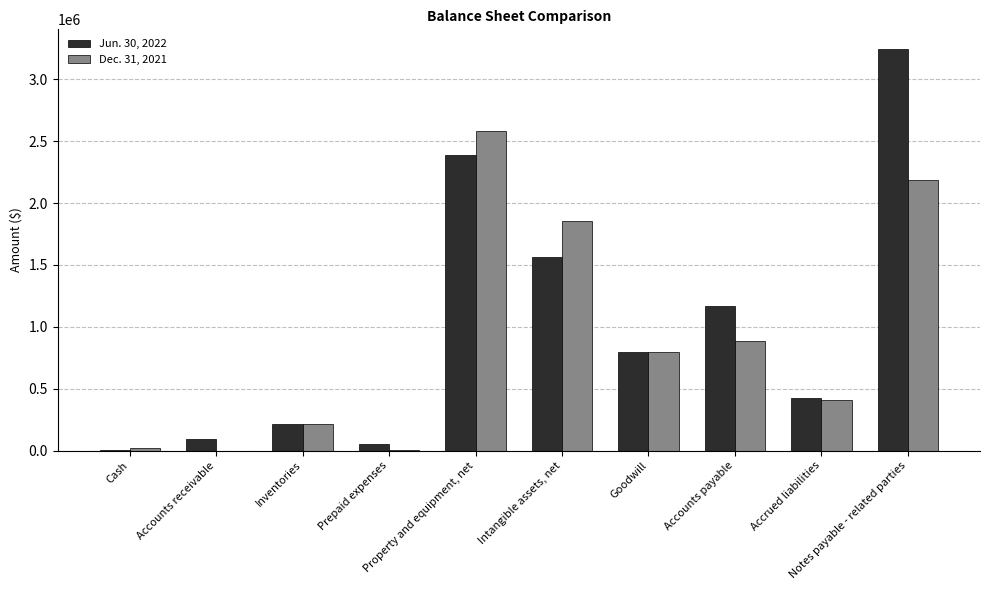

Which label corresponds to the largest value in the chart?

Notes payable - related parties